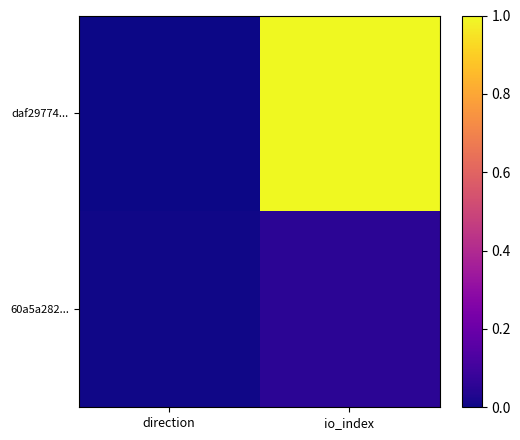

At which category does the chart reach its peak across all series?

io_index